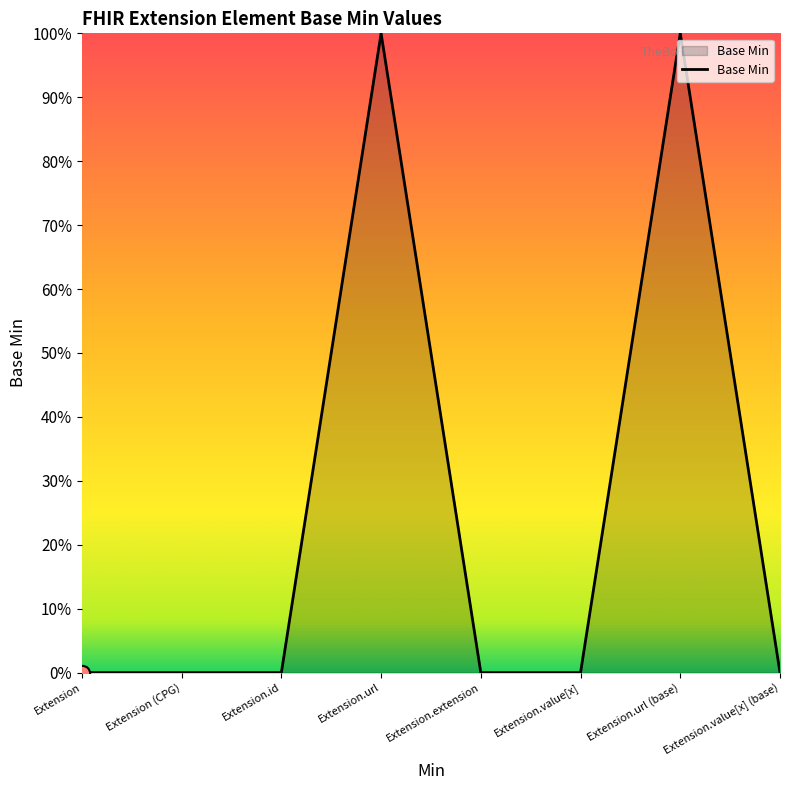

Which has a higher value, Extension or Extension.extension?

Extension